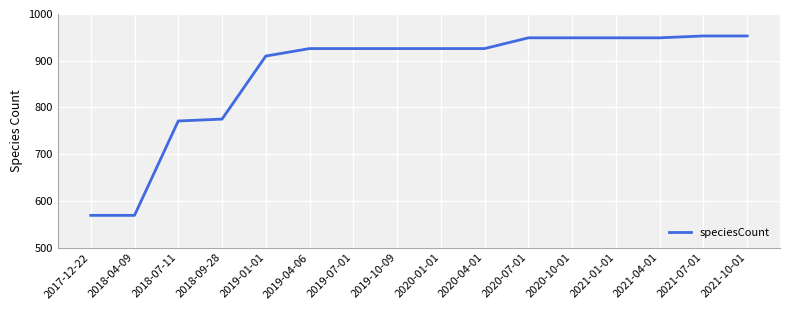

Where is the data nearest to the value 761?

2018-07-11